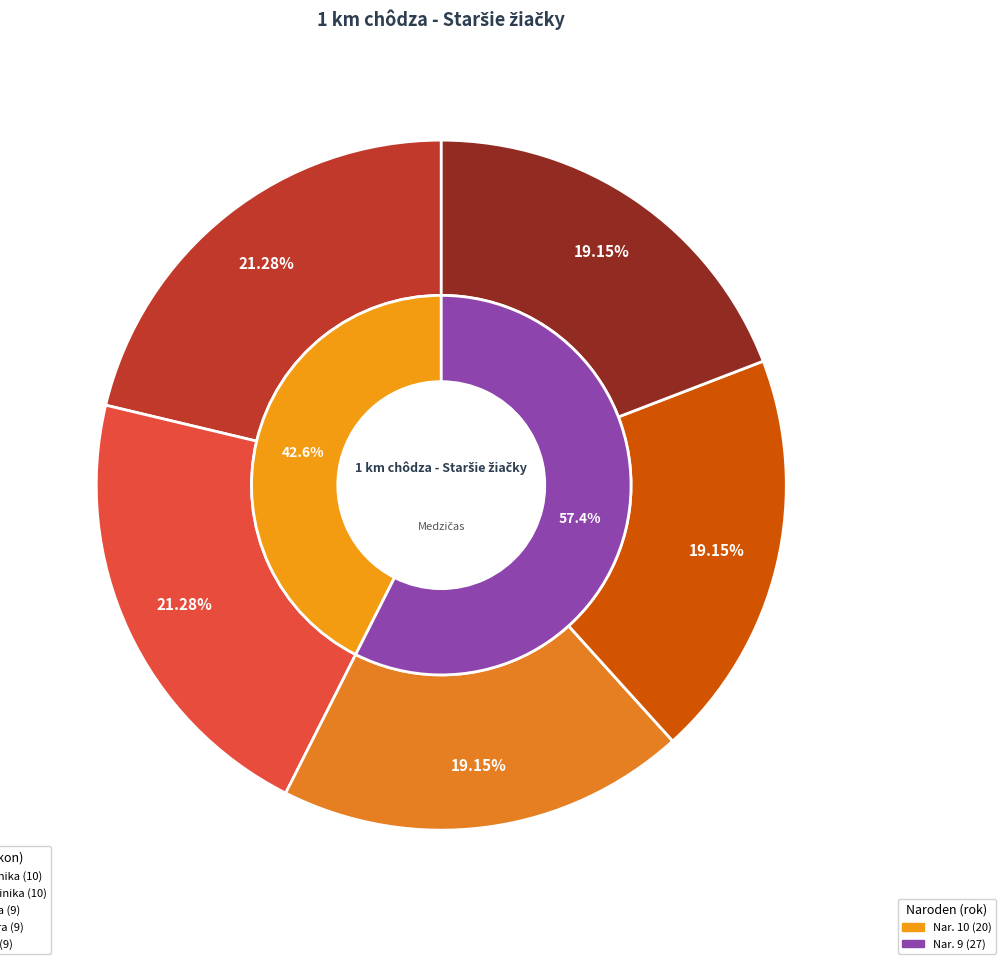

Which category has the smallest portion of the pie?

Cintulová Agáta